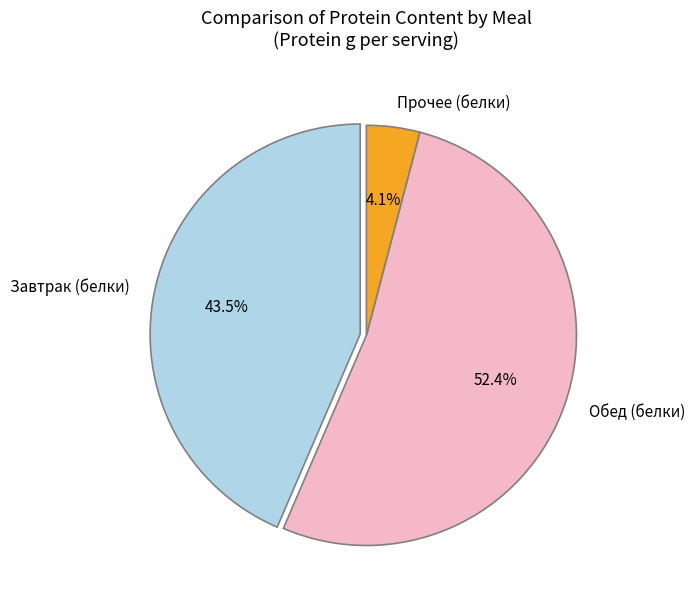

Approximately how many times larger is the value at Обед (белки) compared to Прочее (белки)?

12.8